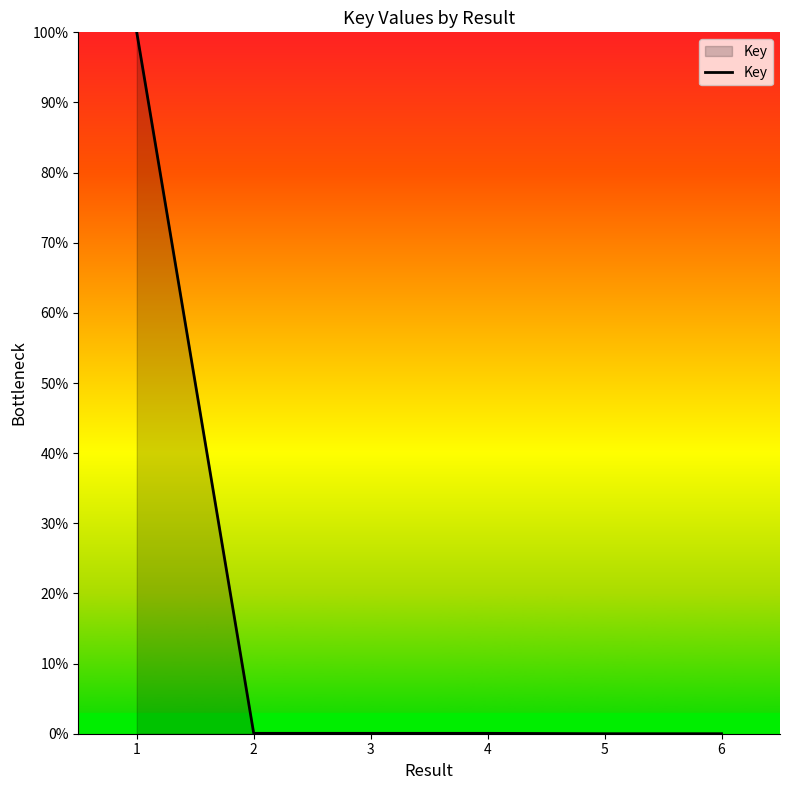

What is the difference between the maximum and second lowest values?

100.0